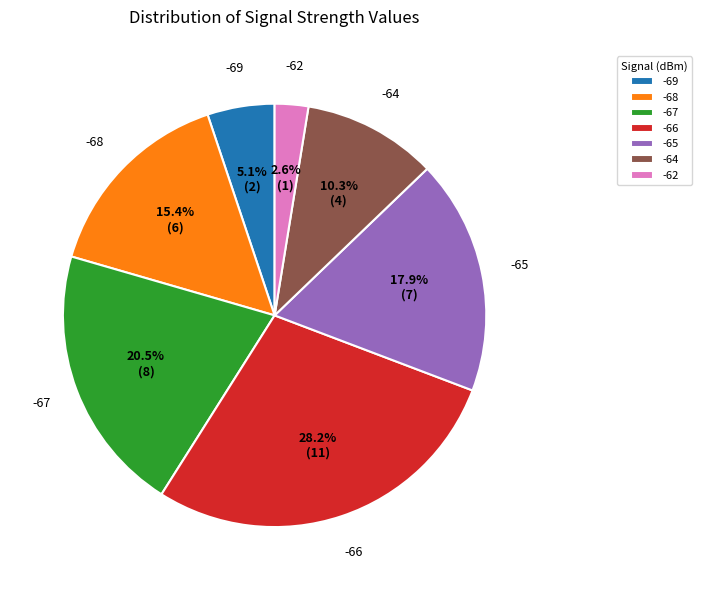

Does any single category account for the majority?

No